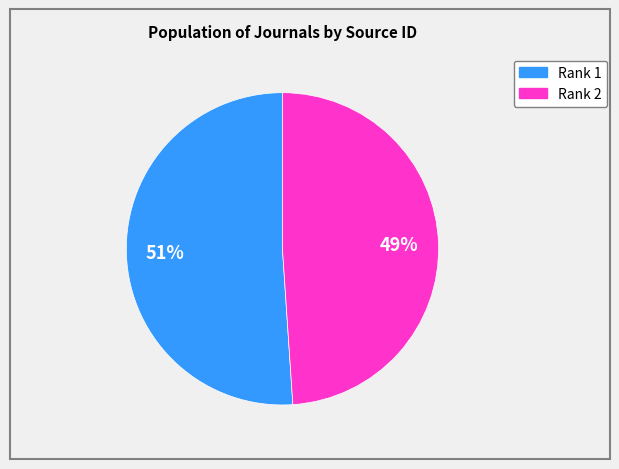

The Rank 1 slice represents 59% of the pie. True or false?

False